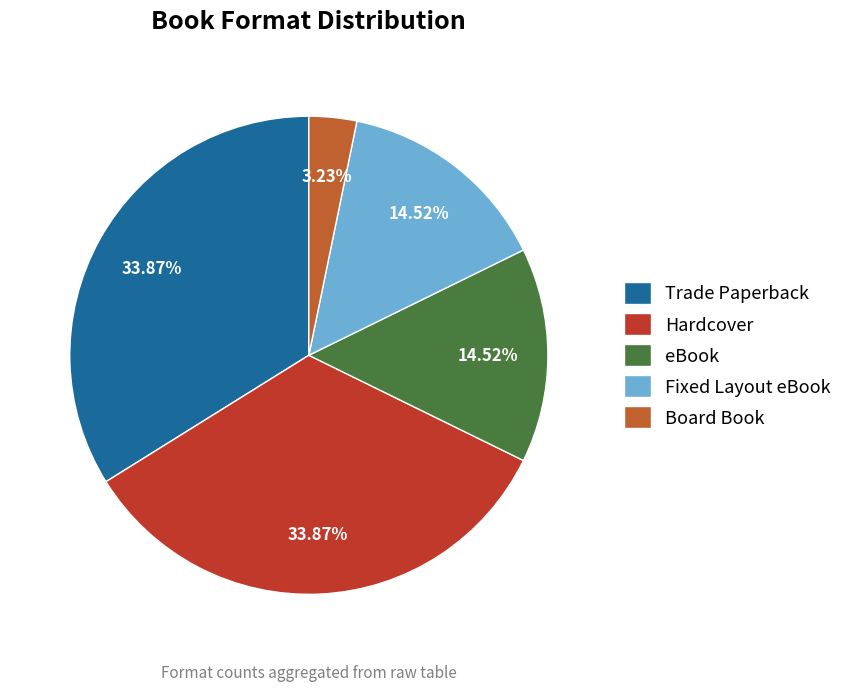

Combined, do Trade Paperback and Fixed Layout eBook account for over 50%?

No